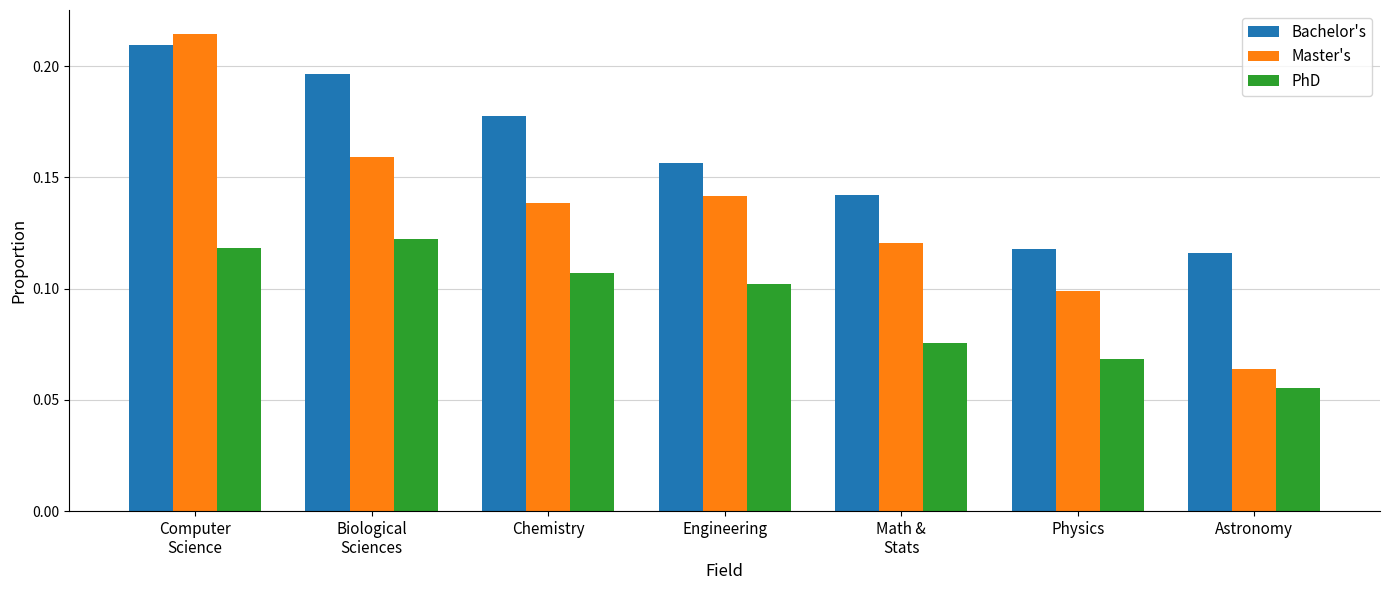

Which series changed the most between Biological
Sciences and Astronomy?

Master's